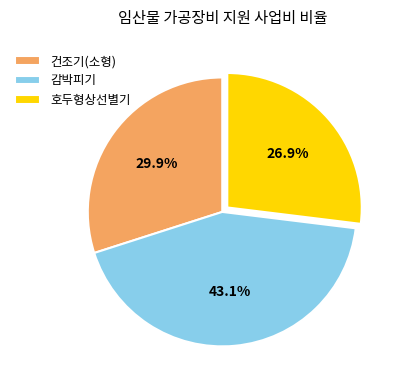

What is the smallest slice in the pie chart?

호두형상선별기